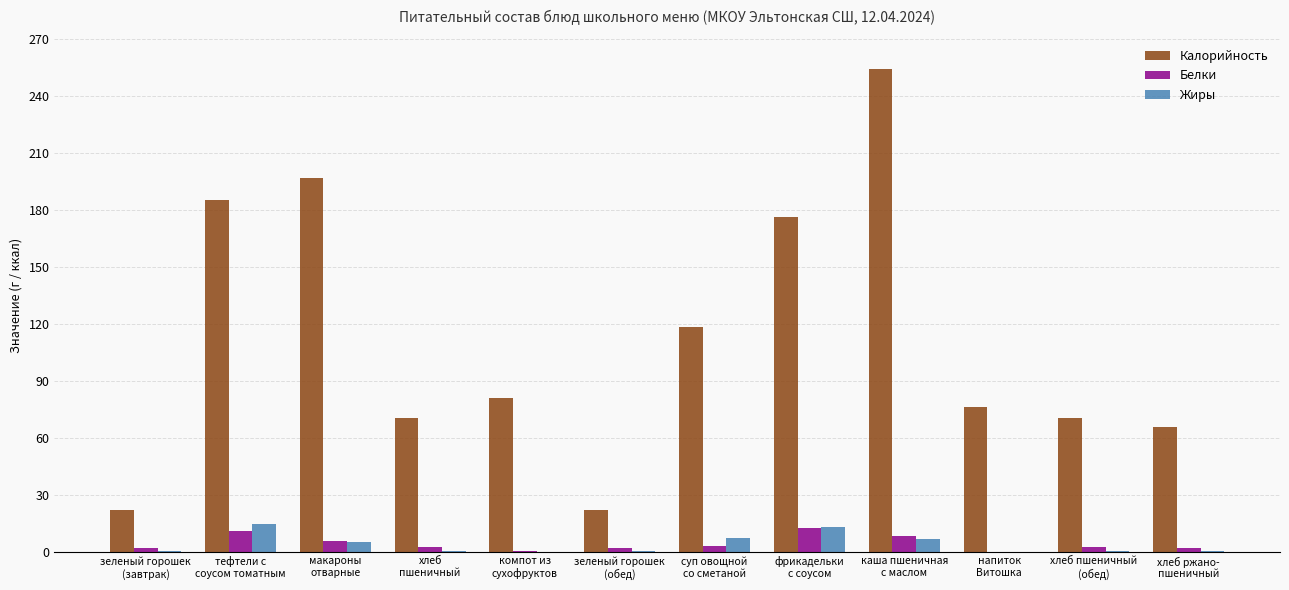

Which series has the largest total across all categories?

Калорийность